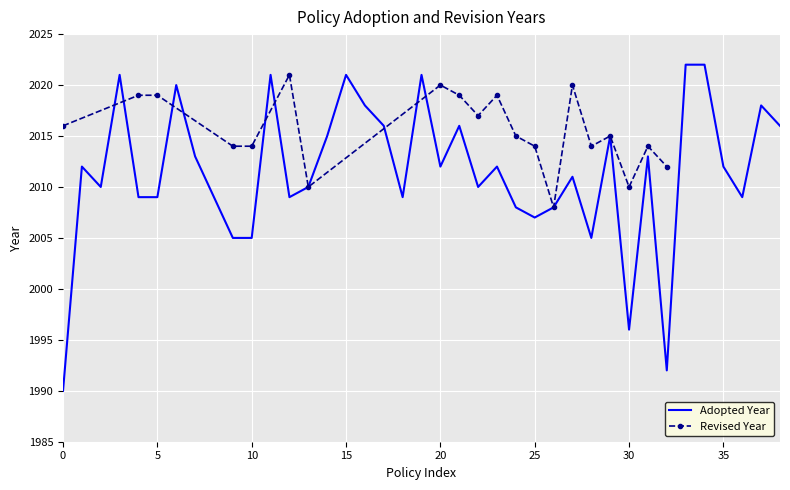

Reading left to right, extract all data points from this chart.

1990	2012	2010	2021	2009	2009	2020	2013	2009	2005	2005	2021	2009	2010	2015	2021	2018	2016	2009	2021	2012	2016	2010	2012	2008	2007	2008	2011	2005	2015	1996	2013	1992	2022	2022	2012	2009	2018	2016